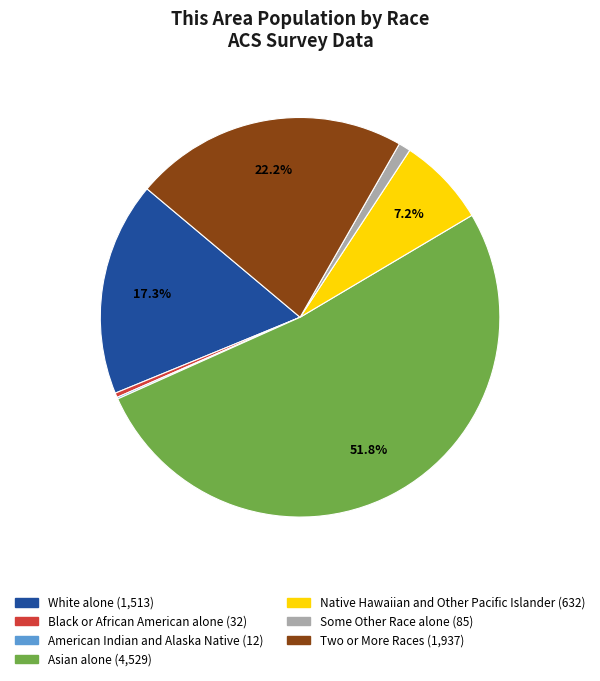

How much of the chart is everything except Two or More Races?

77.8%